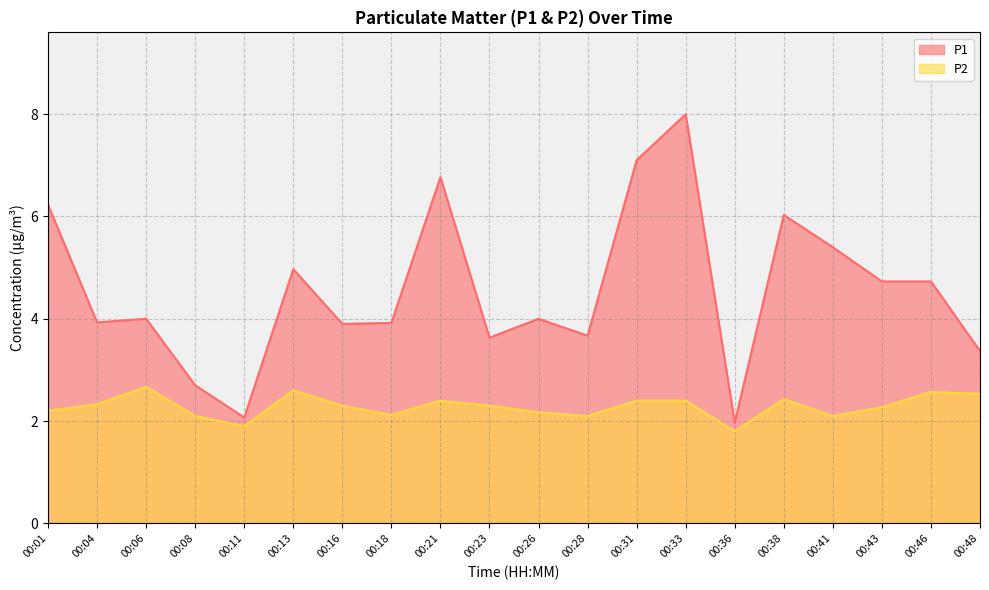

True or false: P2 has a value of 2.1 at 00:08.

True